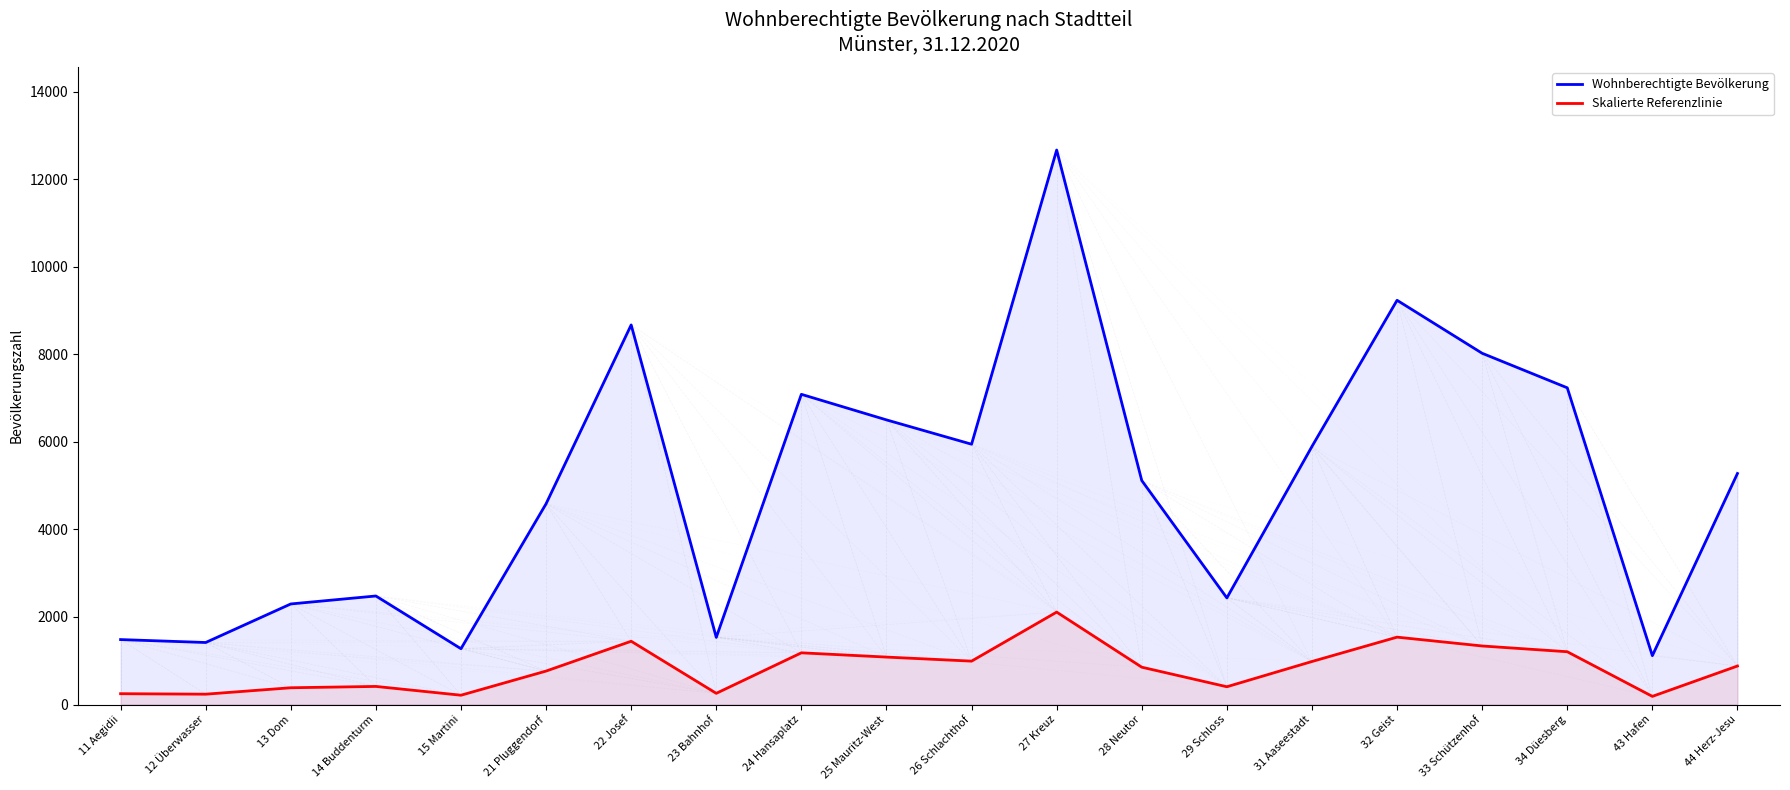

Between 32 Geist and 28 Neutor, which is larger?

32 Geist